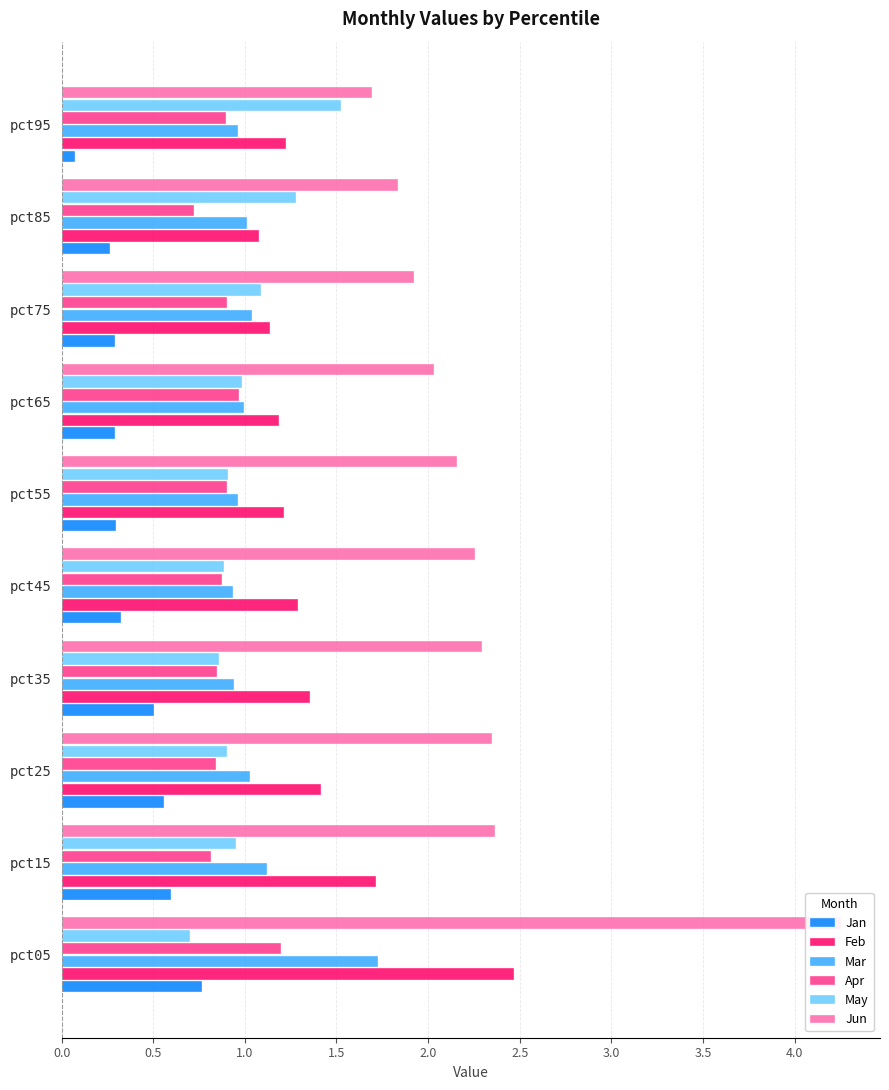

How many bars are there in each group?

6